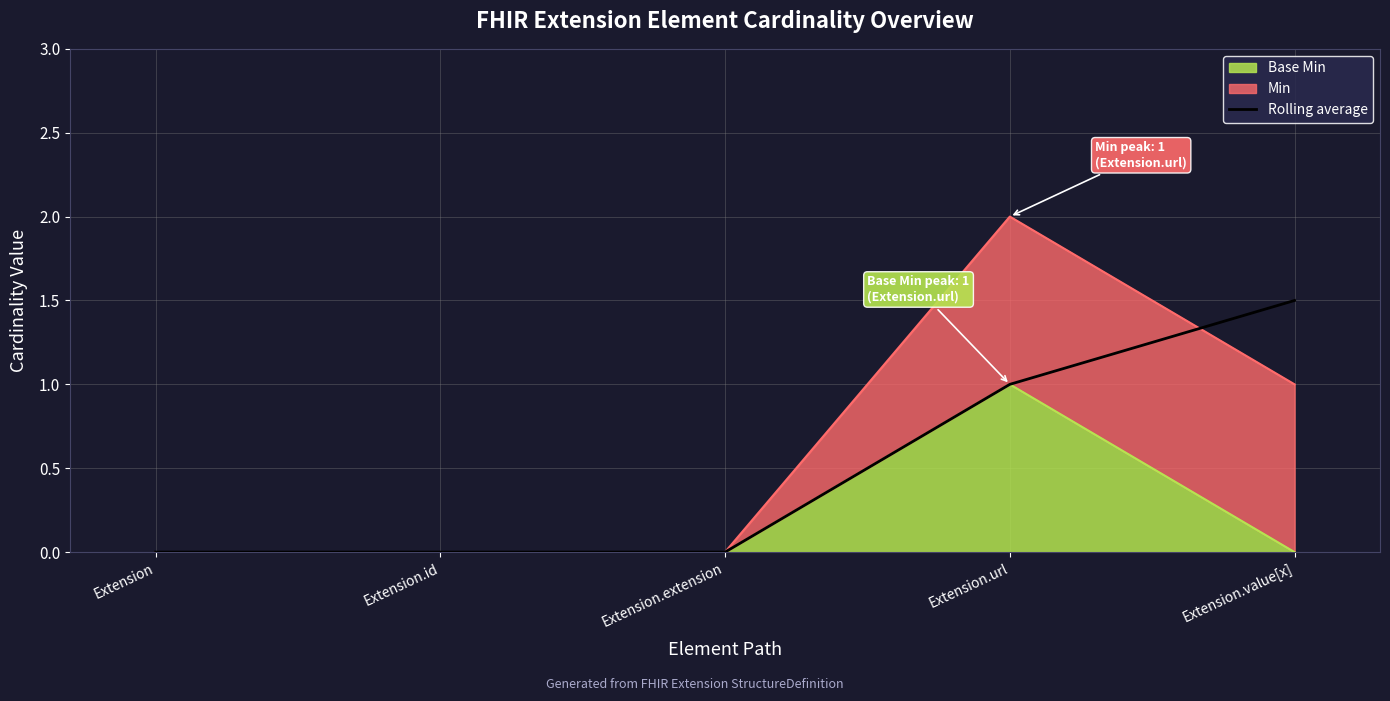

Which has a higher value, Extension.extension or Extension.value[x]?

Extension.value[x]